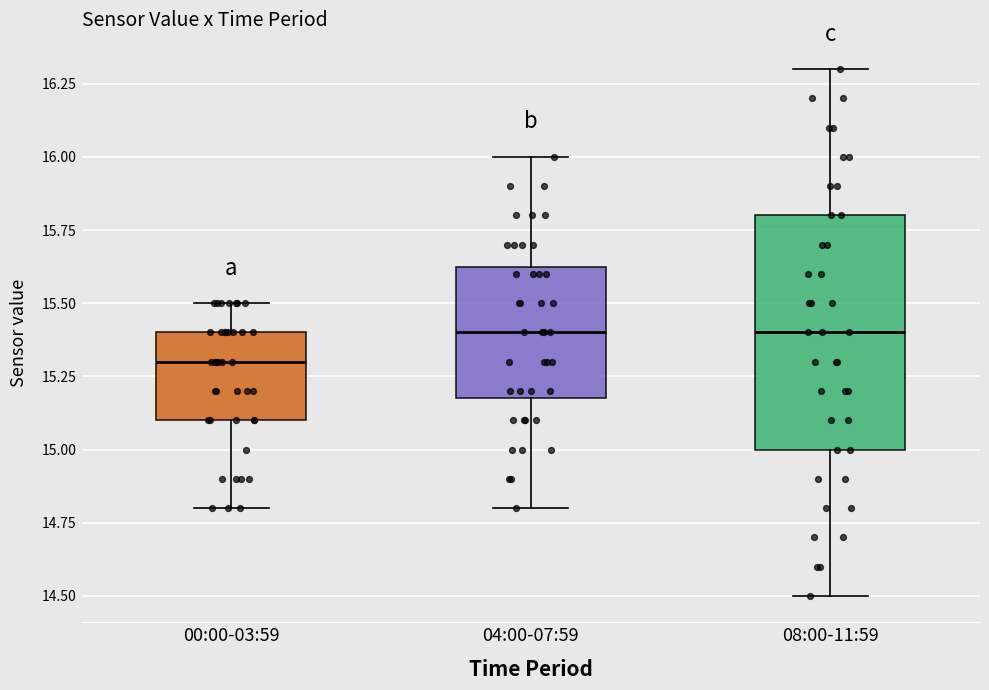

Reading left to right, read every box against the y-axis: the position of its median line, the range the box covers, and the ends of its whiskers. The values are not printed on the chart, so give them approximately, as read against the axis.

00:00-03:59: median 15.30, box 15.10 to 15.40, whiskers 14.80 to 15.50
04:00-07:59: median 15.40, box 15.20 to 15.65, whiskers 14.80 to 16.00
08:00-11:59: median 15.40, box 15.00 to 15.80, whiskers 14.50 to 16.30